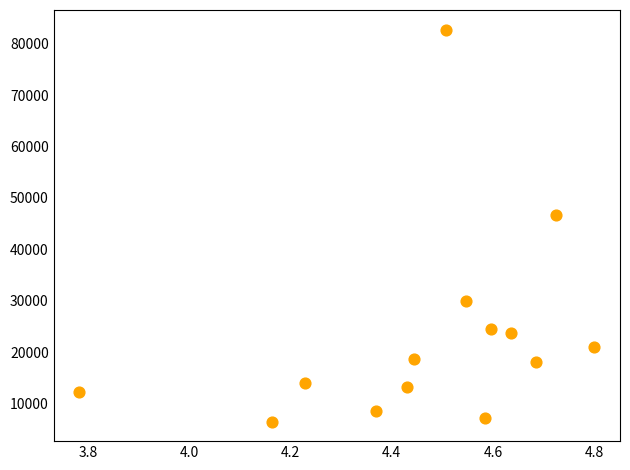

What Y value in the scatter plot is closest to 44624?

46744.8